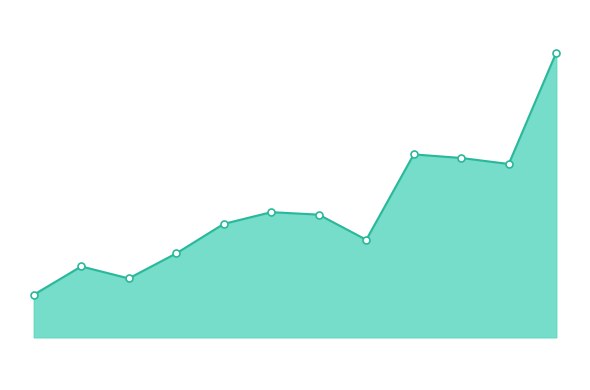

How many series are shown in this chart?

1